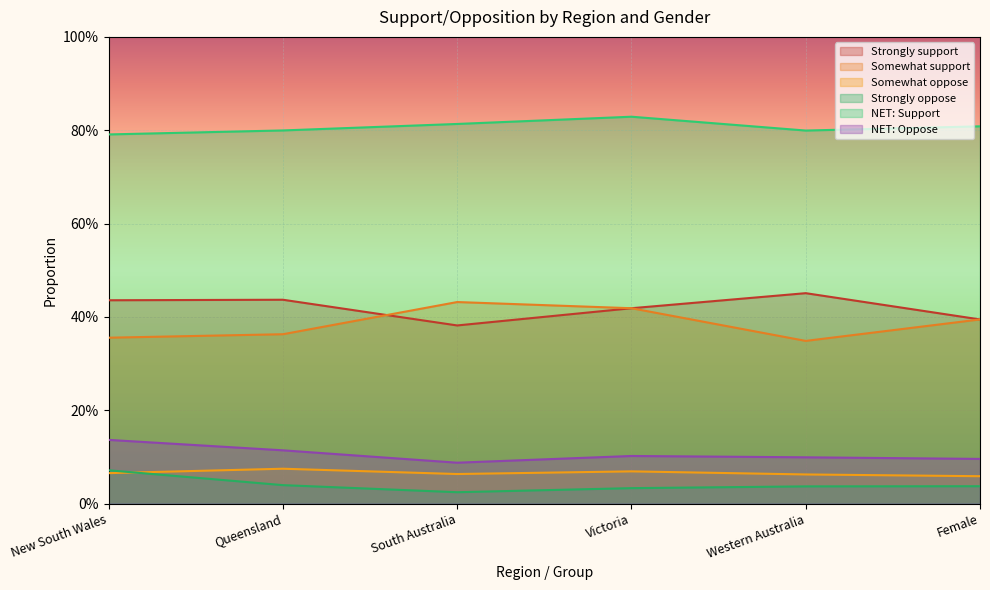

At which label is NET: Support closest to 0?

New South Wales